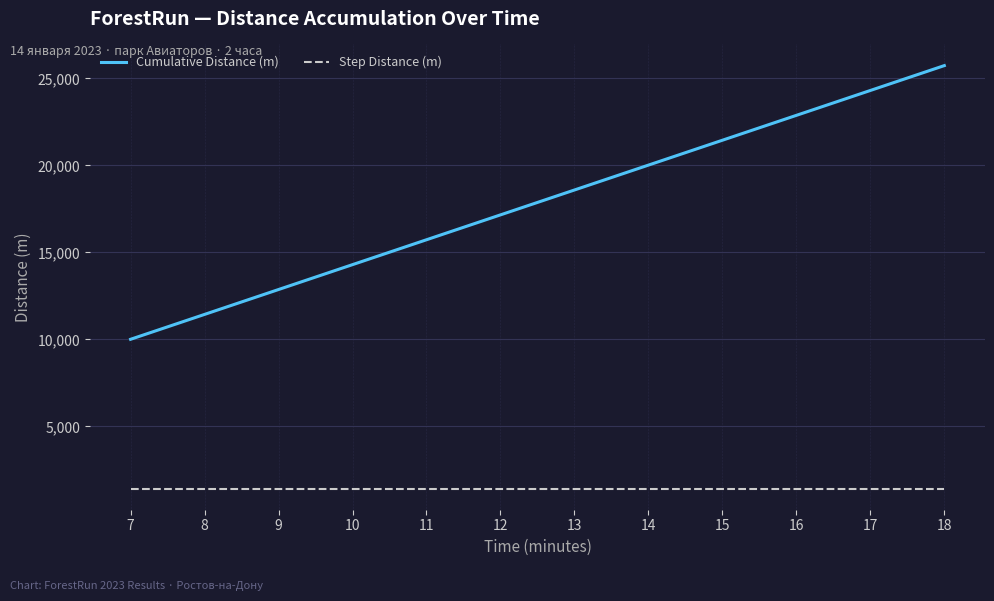

True or false: Step Distance (m) and Cumulative Distance (m) intersect in this chart.

False